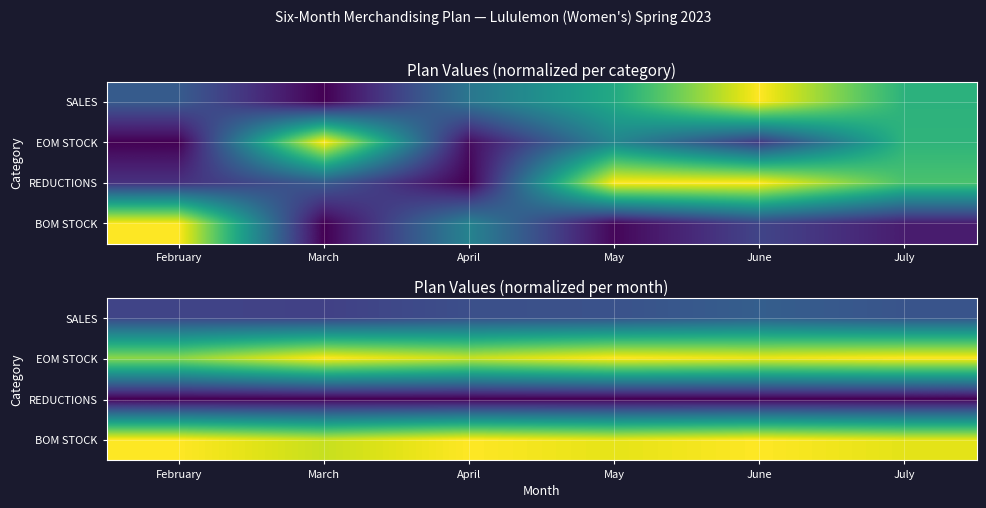

What is the highest value of the EOM STOCK series?

1.0